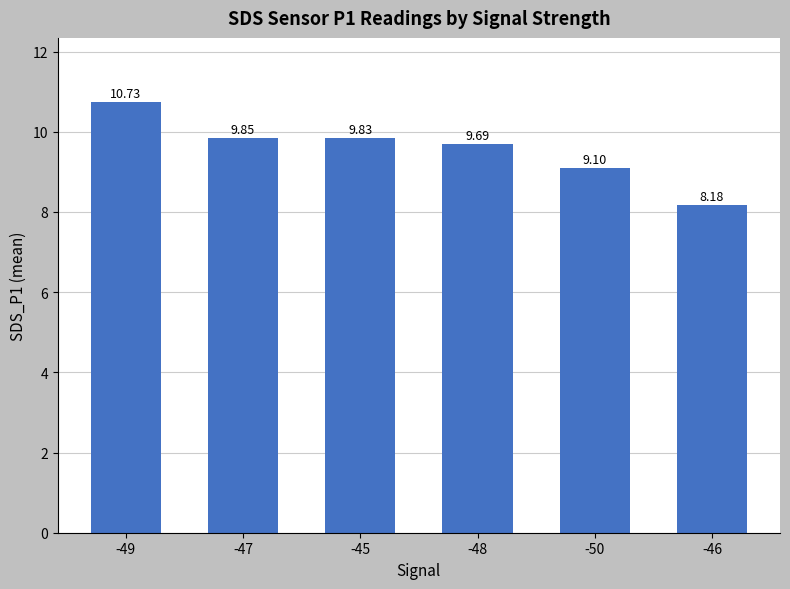

List the labels in order of value, largest first.

-49, -47, -45, -48, -50, -46